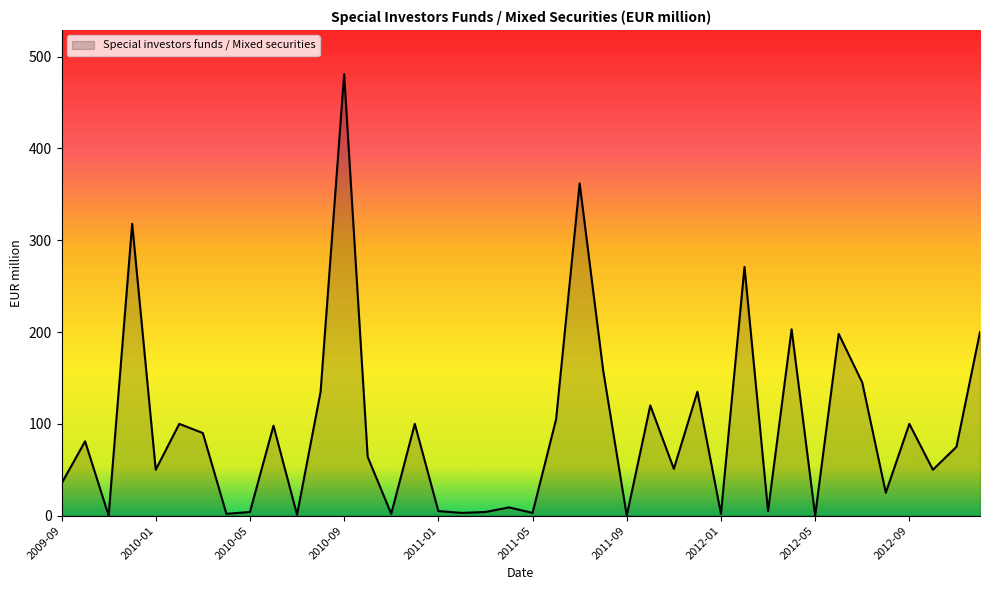

What is the difference between the maximum and minimum values?

481